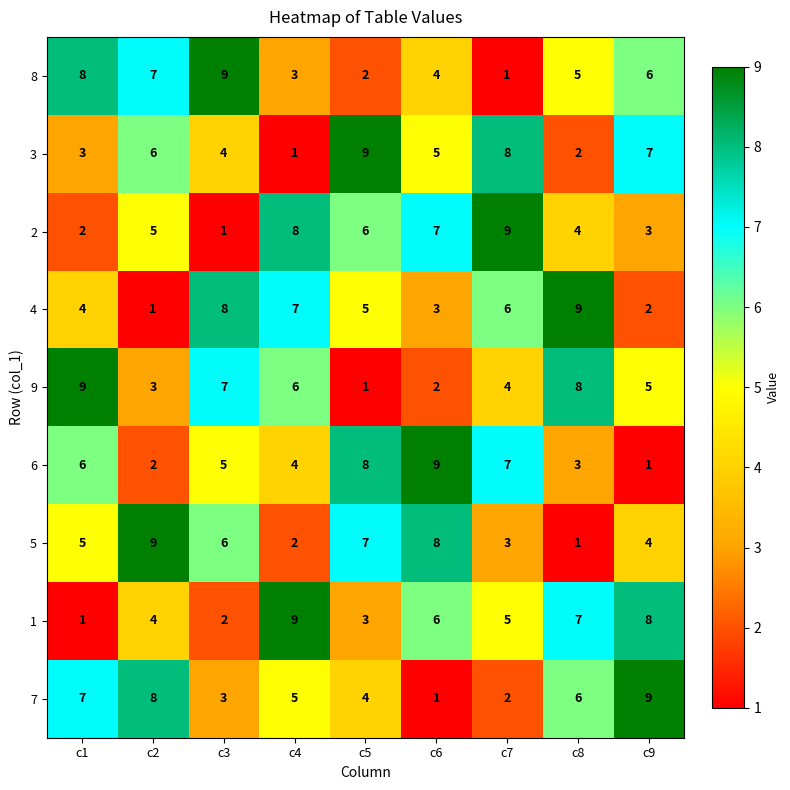

What is the total value across all series at c7?

45